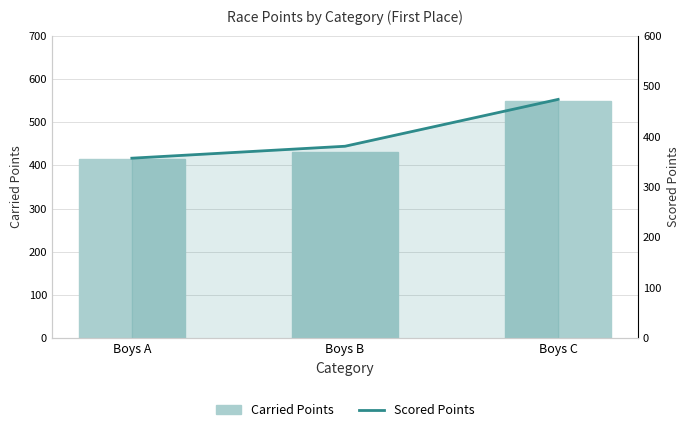

What is the sum of the Carried Points values at Boys B and Boys A?

843.6